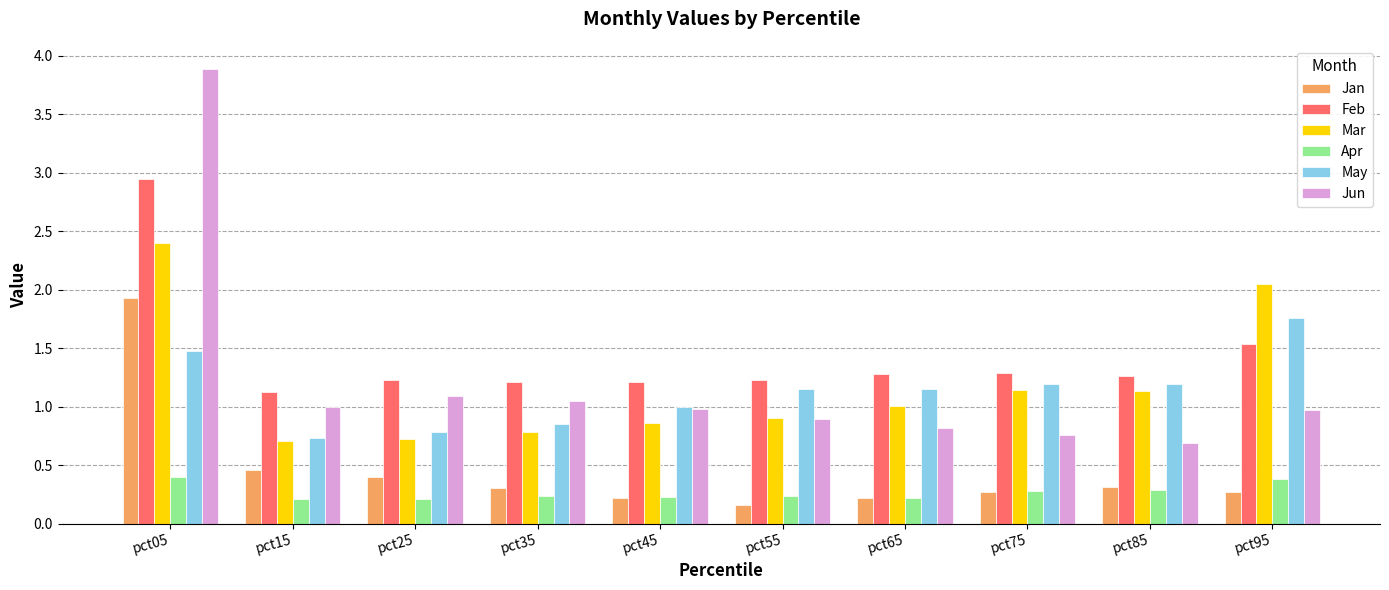

What is the average value of the Apr series?

0.3